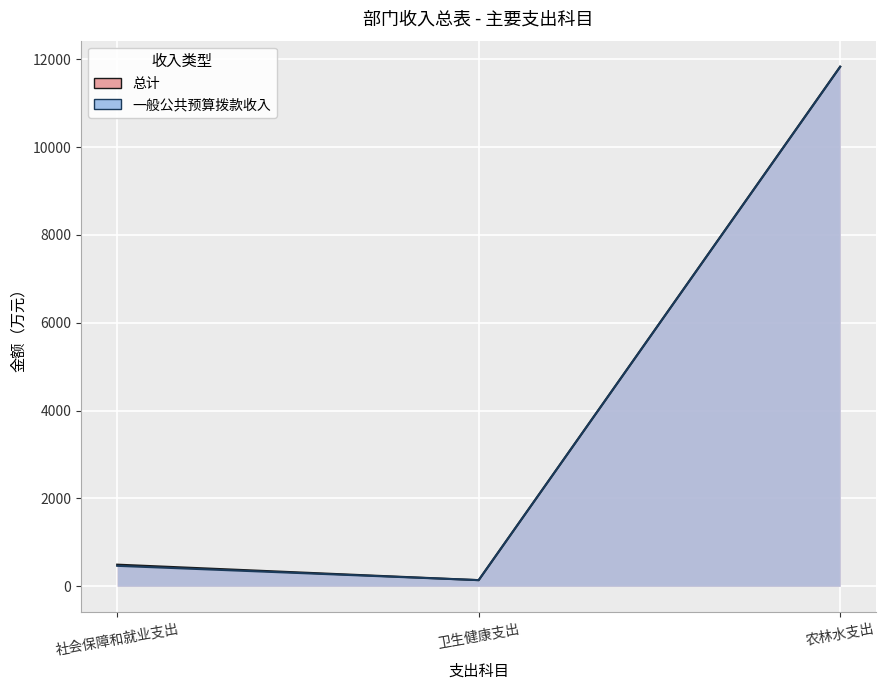

Between 社会保障和就业支出 and 卫生健康支出, which is larger?

社会保障和就业支出